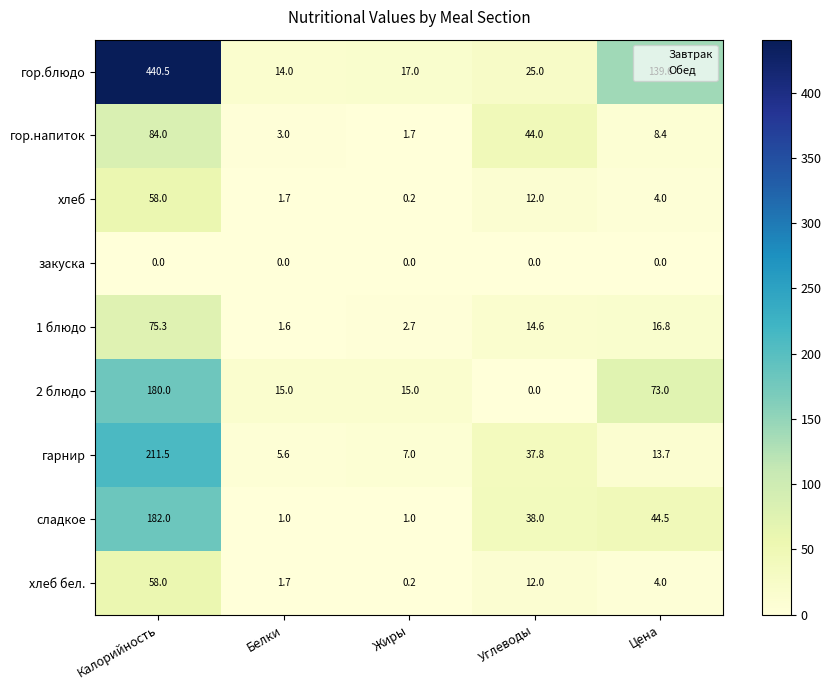

Which series has the largest total across all categories?

гор.блюдо